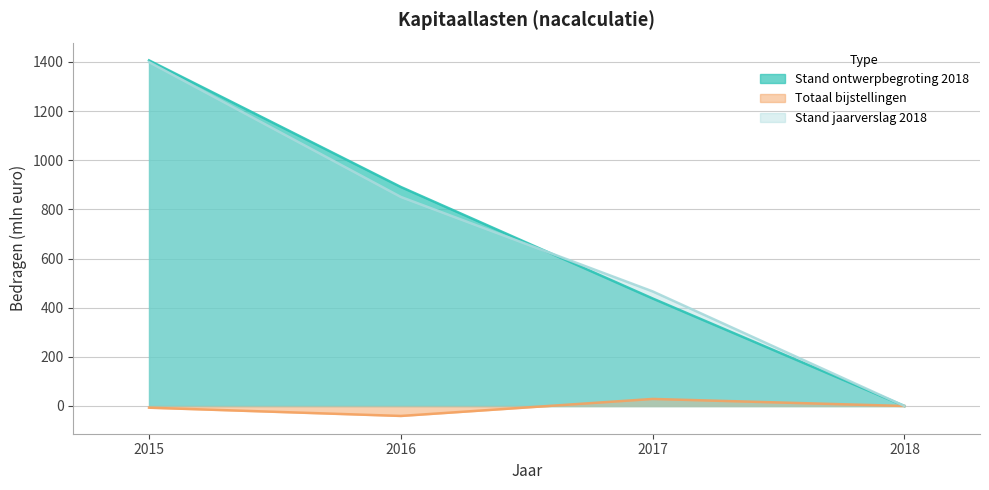

Where does the Totaal bijstellingen series first go above 0?

2017